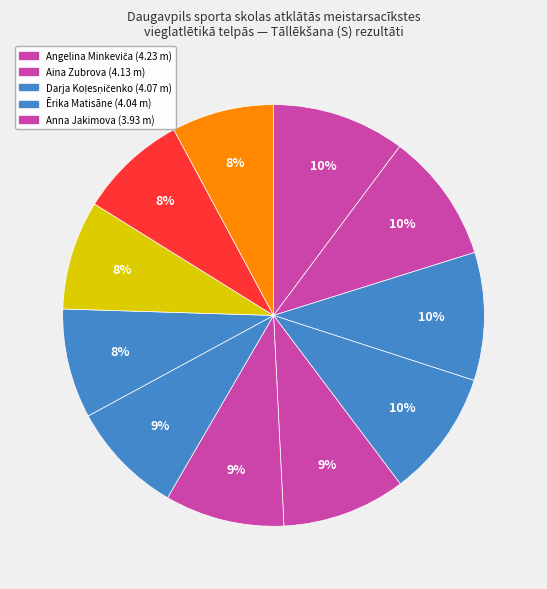

How many segments does this pie chart have?

11